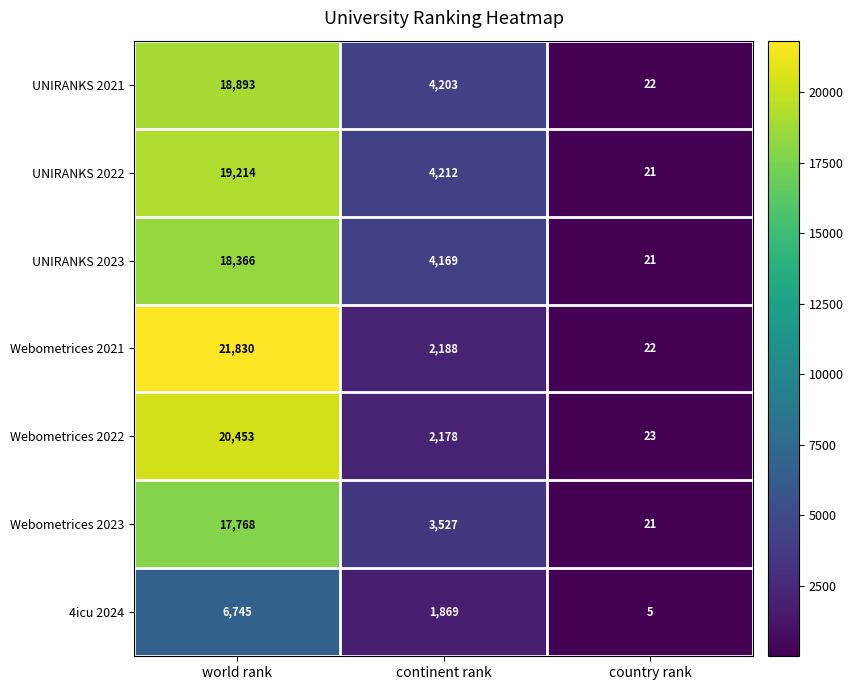

True or false: Webometrices 2022 has a value of 40 at country rank.

False